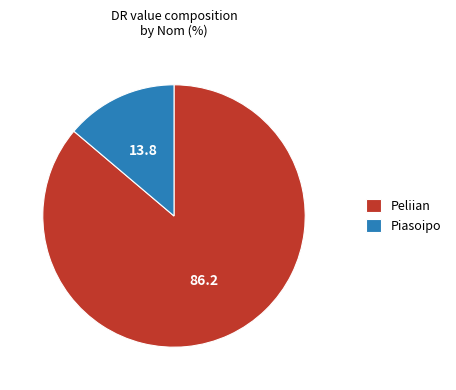

Which category has the smallest portion of the pie?

Piasoipo